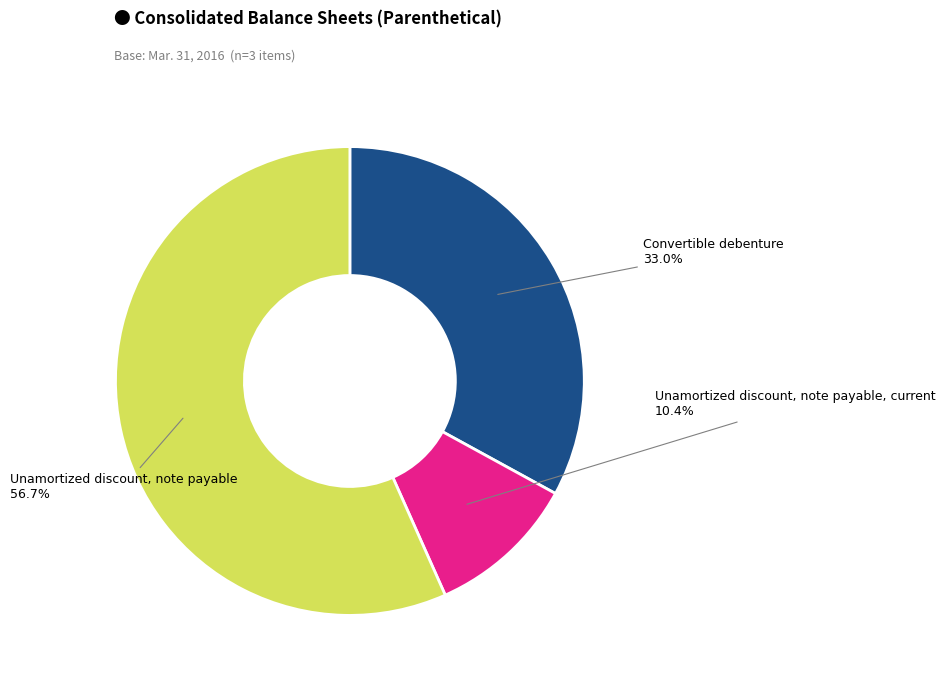

Is there any slice that represents more than half of the pie?

Yes